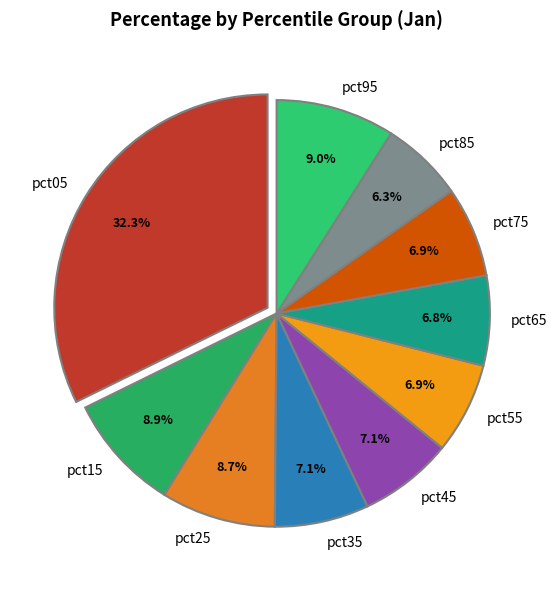

Combined, what portion of the pie is pct55 and pct15?

15.8%